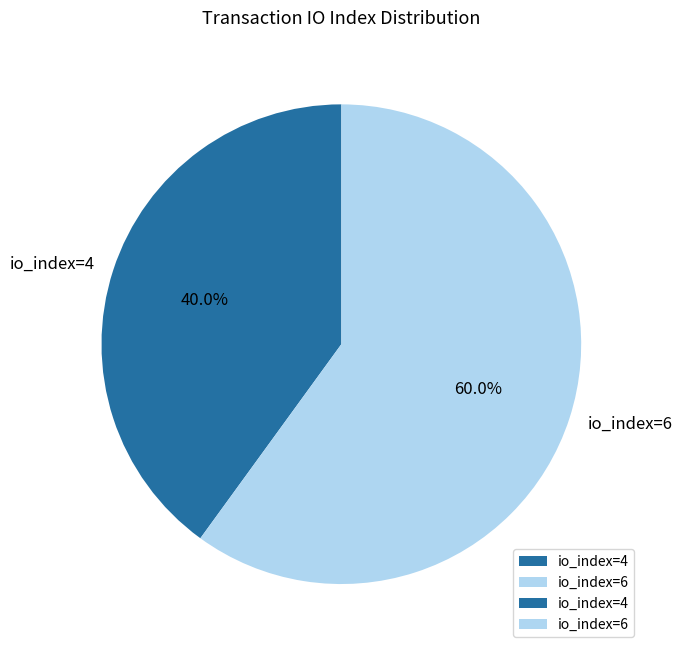

How many segments does this pie chart have?

2